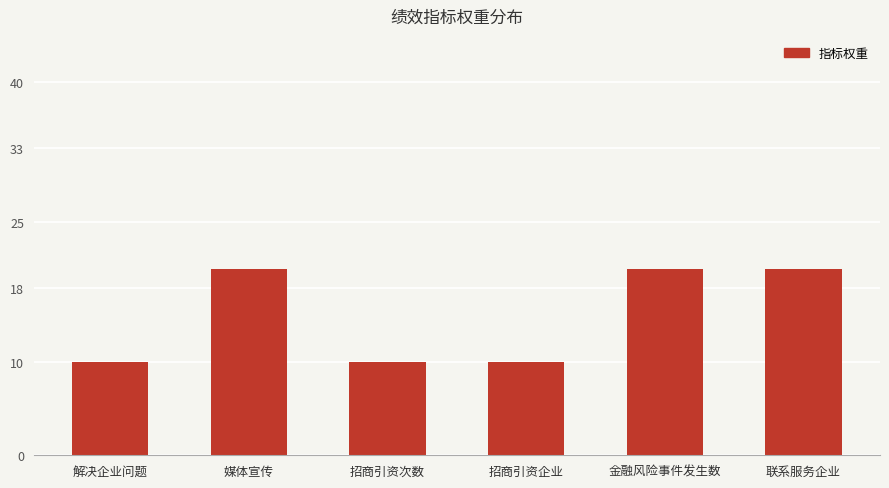

What is the change in value from 解决企业问题 to 联系服务企业?

+10